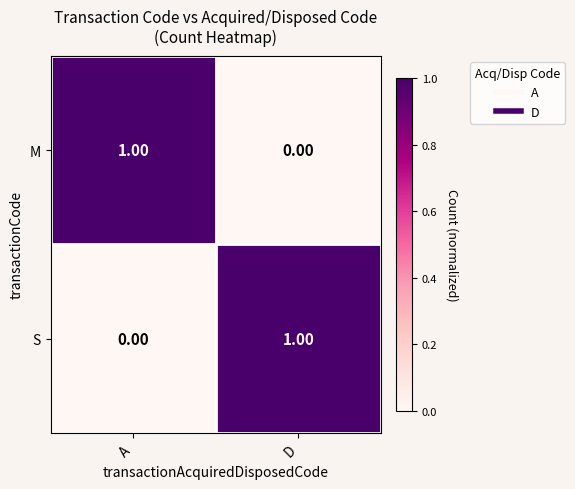

At D, list the series in order from smallest to largest.

M, S